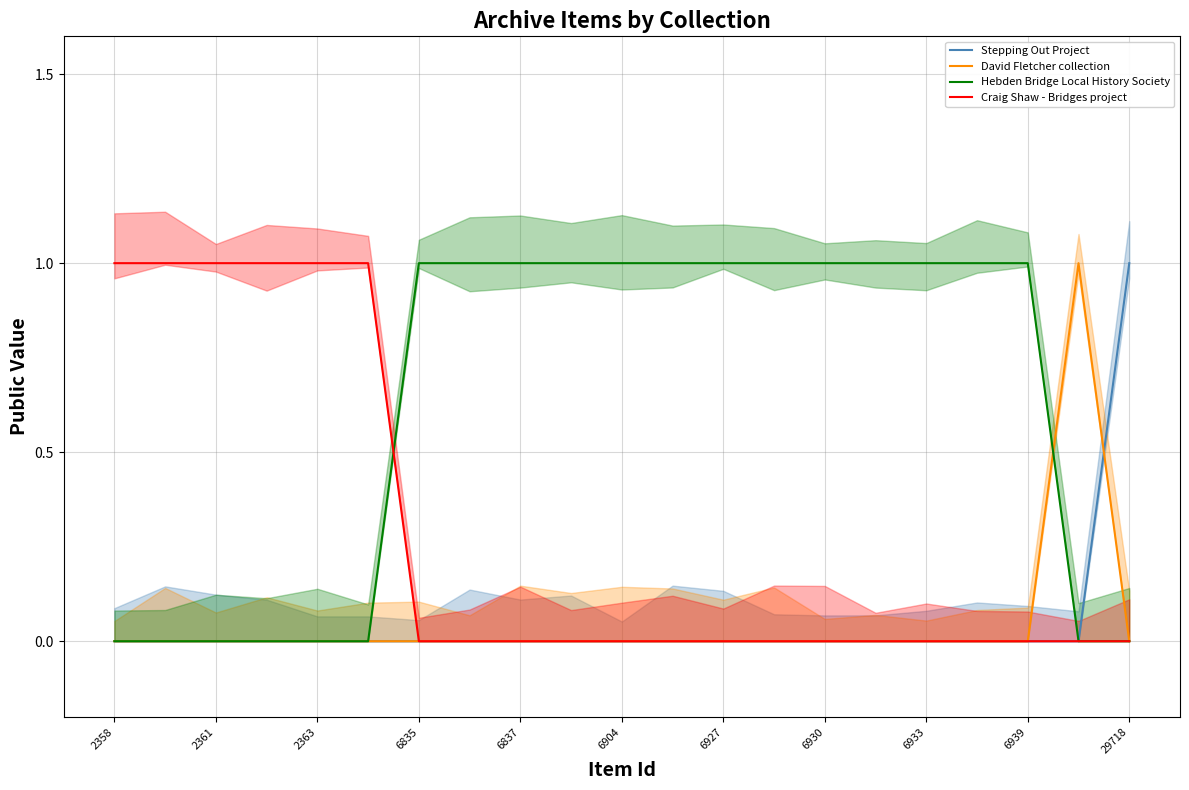

True or false: David Fletcher collection and Hebden Bridge Local History Society intersect in this chart.

True